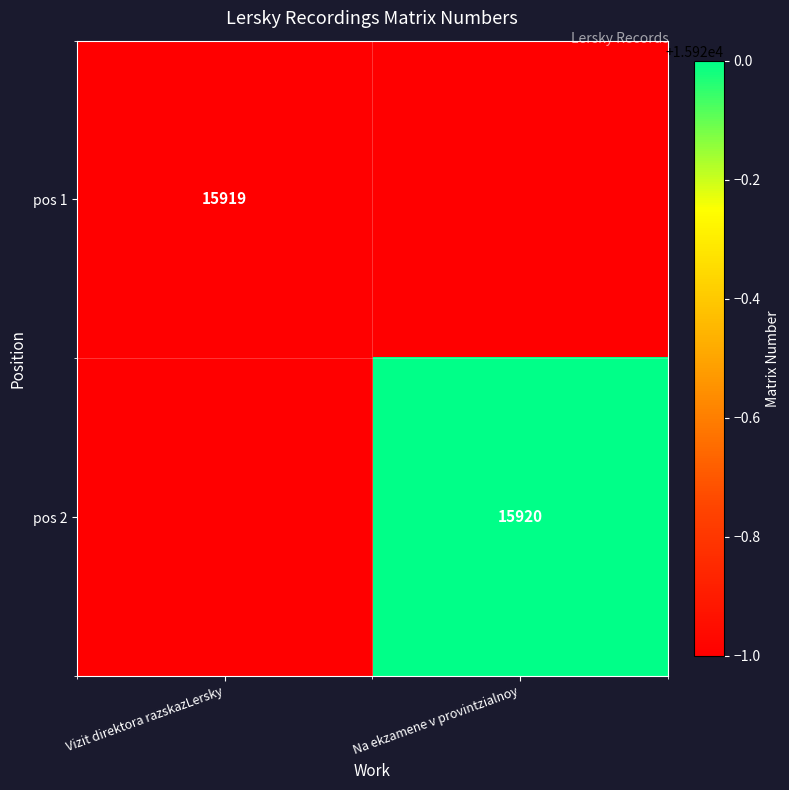

At how many categories does at least one series exceed 15919?

1